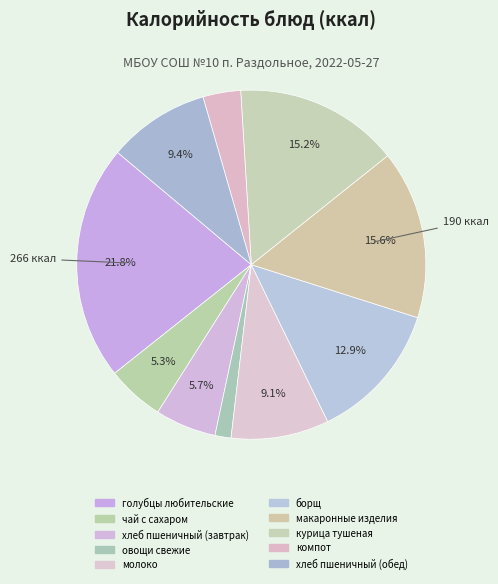

Rank the categories by value from lowest to highest.

овощи свежие, компот, чай с сахаром, хлеб пшеничный (завтрак), молоко, хлеб пшеничный (обед), борщ, курица тушеная, макаронные изделия, голубцы любительские